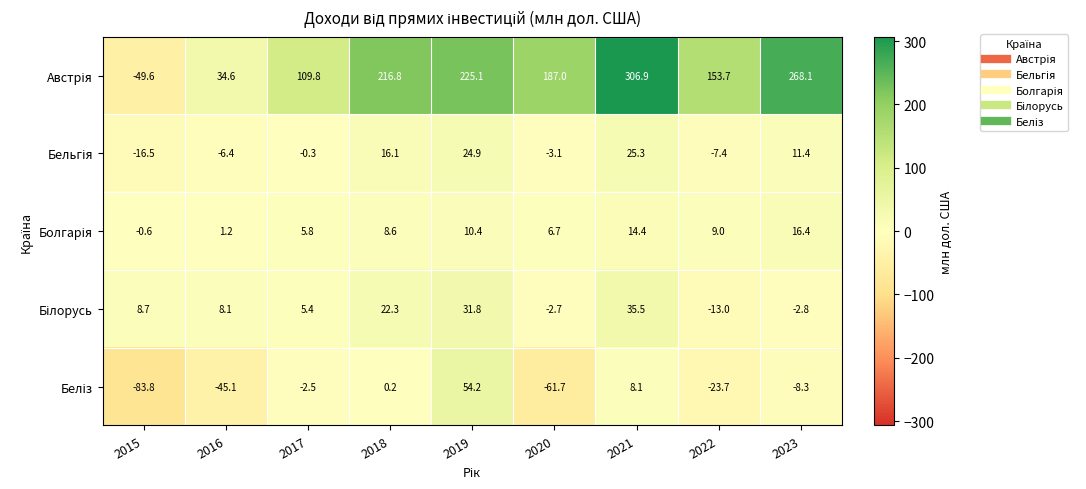

At which category does the chart reach its minimum across all series?

2015